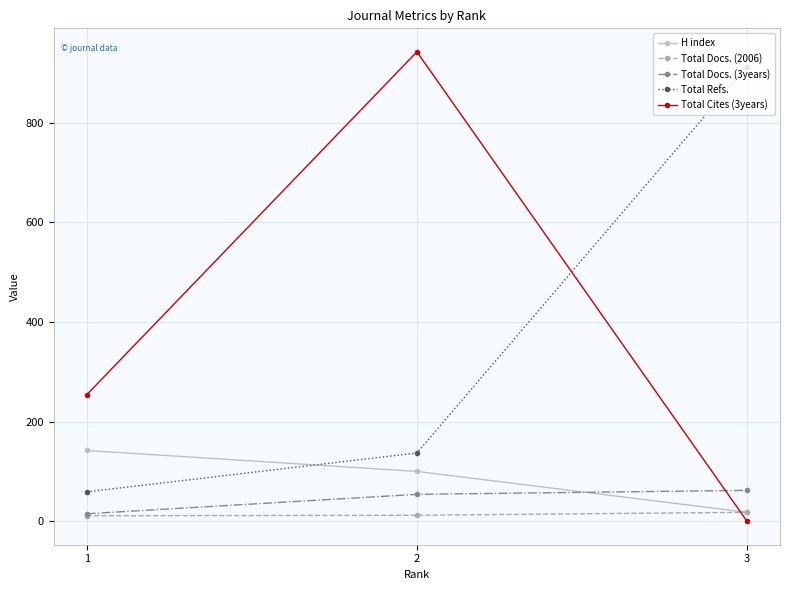

How many distinct data groups are displayed?

5